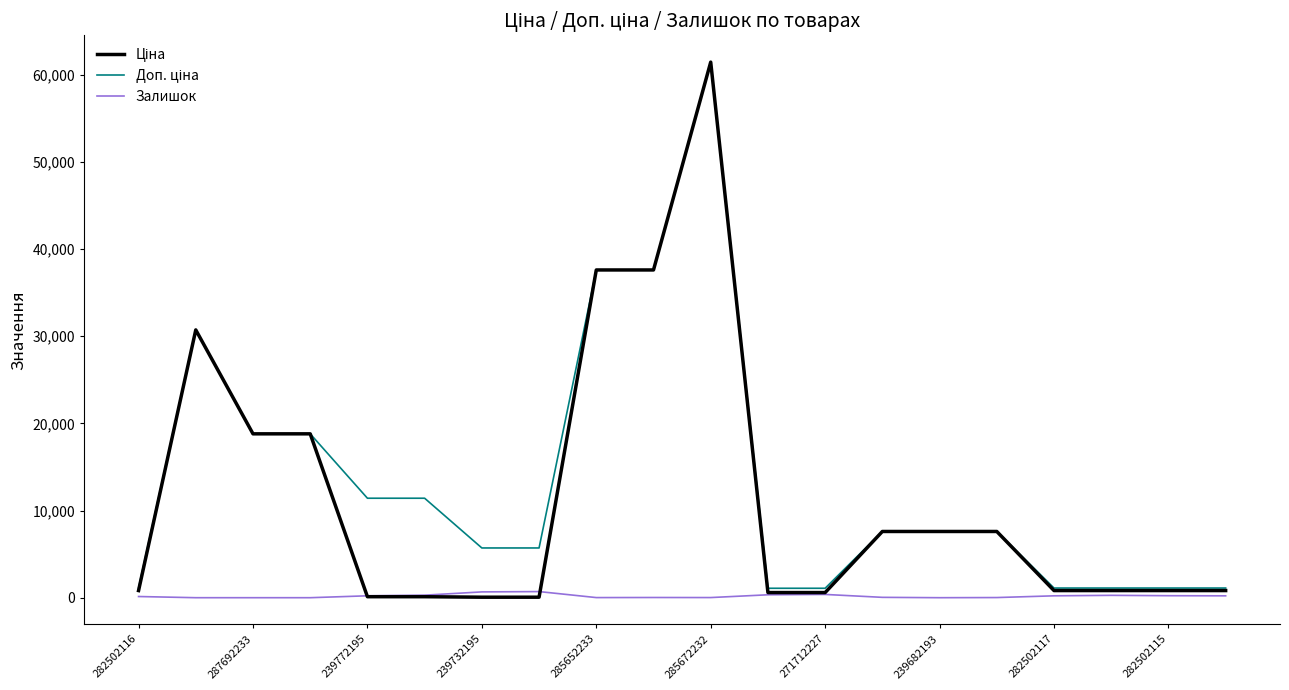

At which category is the sum across all series the highest?

285672232